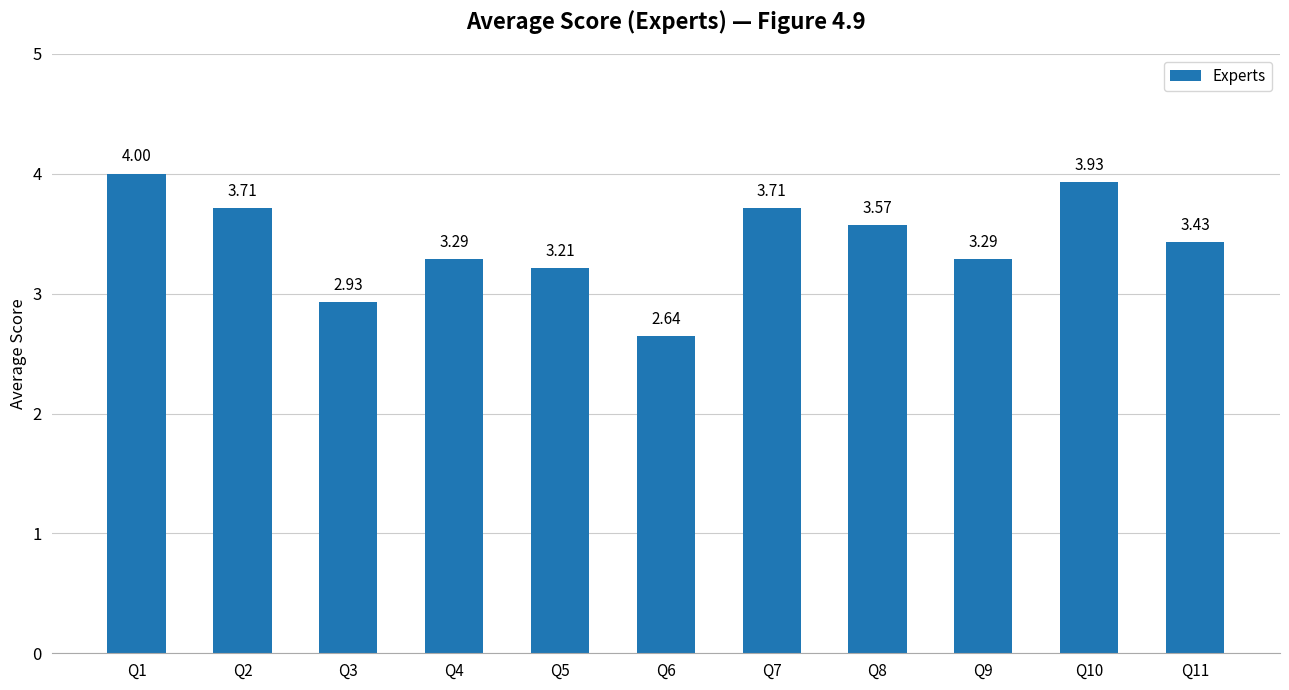

Does the chart contain stacked bars?

No